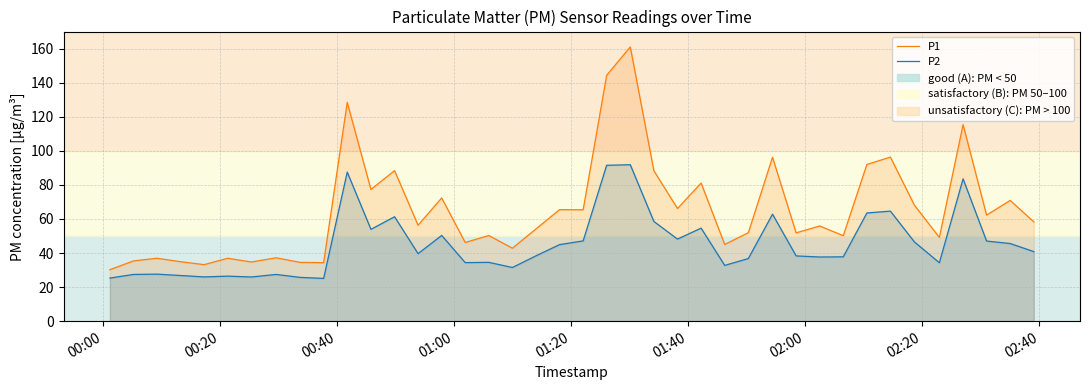

What is the maximum value for P2?

91.8